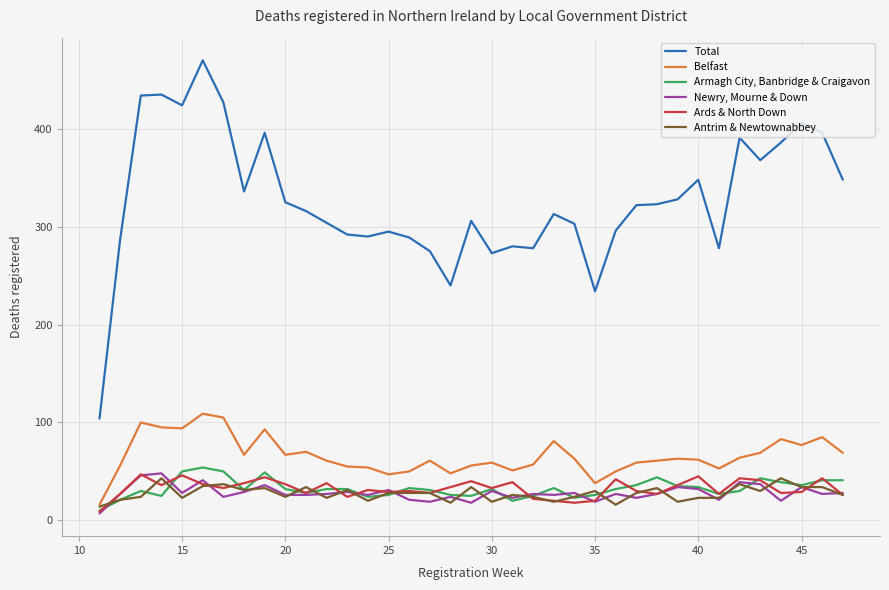

What is the maximum value shown in the chart?

470